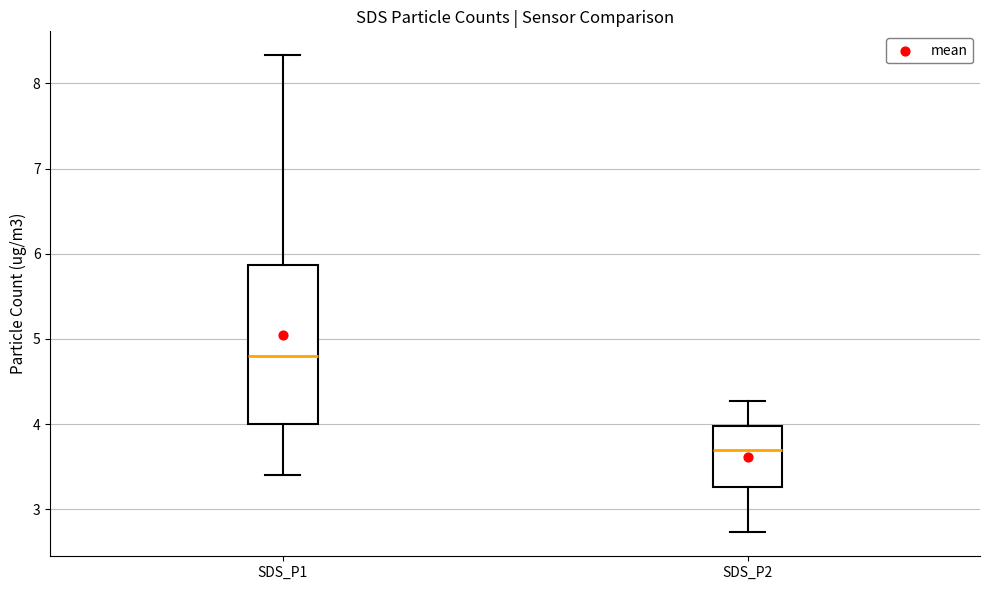

Where is the upper edge of the box for SDS_P1 on the y-axis? The values are not printed on the chart, so give them approximately, as read against the axis.

5.9